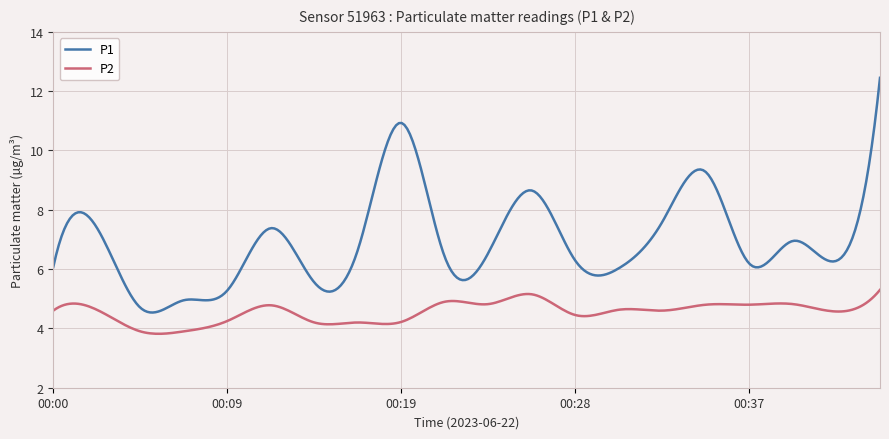

Rank the series by their average value, from lowest to highest.

P2, P1